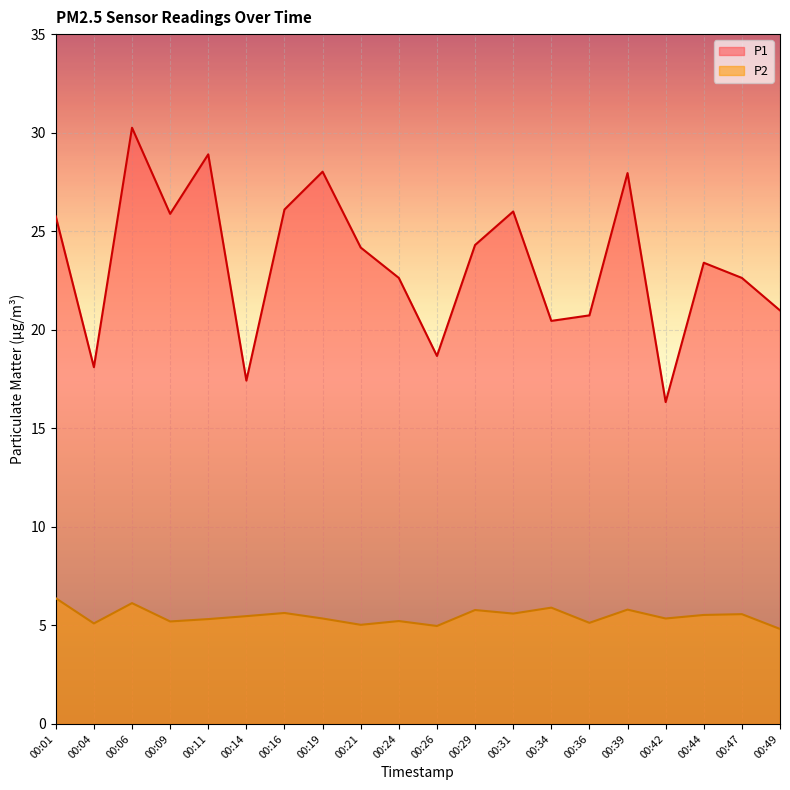

What are all the series names shown in the legend?

P1, P2